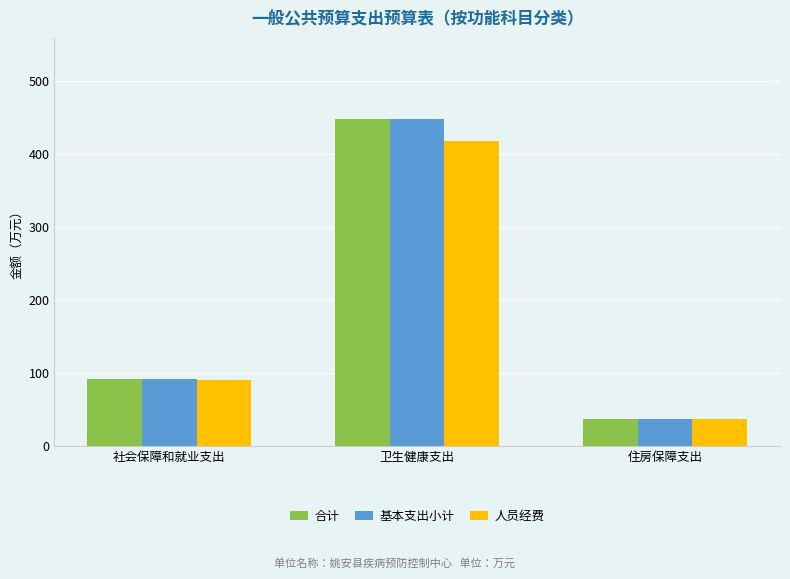

What are all the series names shown in the legend?

合计, 基本支出小计, 人员经费